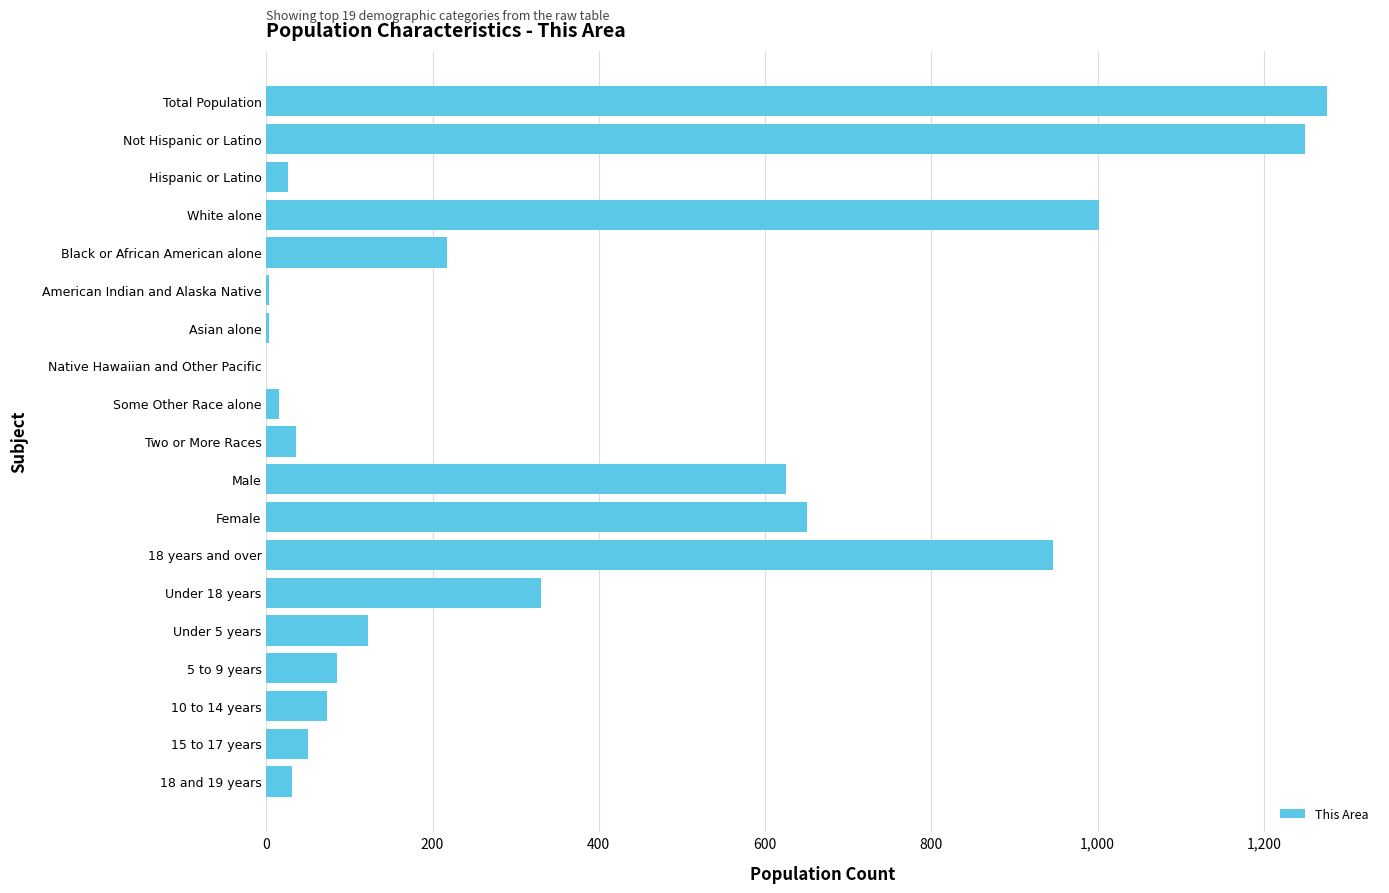

What is the sum of all values?

6741